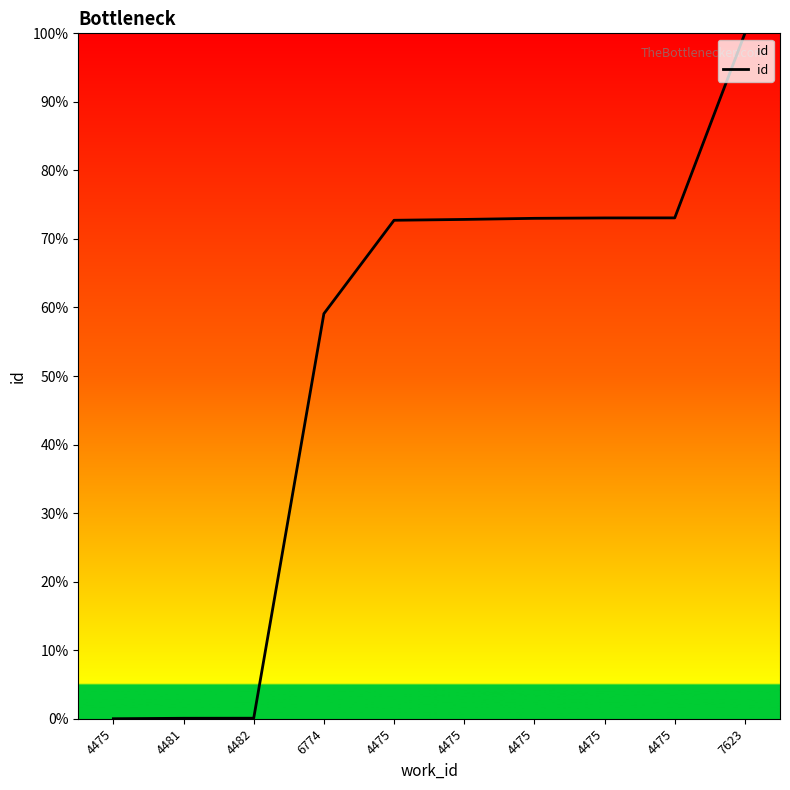

What is the maximum value shown in the chart?

100.0